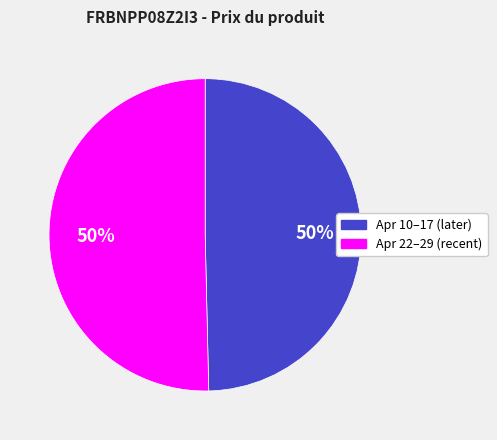

The Apr 10–17 (later) slice represents 50% of the pie. True or false?

True